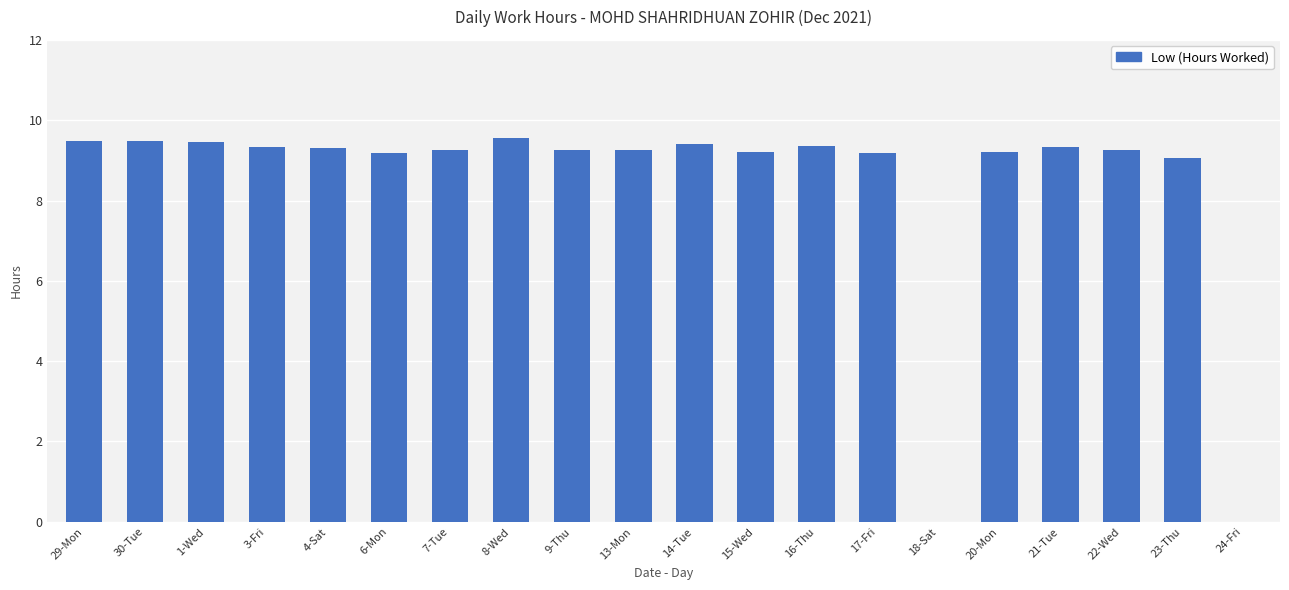

The value at 20-Mon is 14.9. True or false?

False